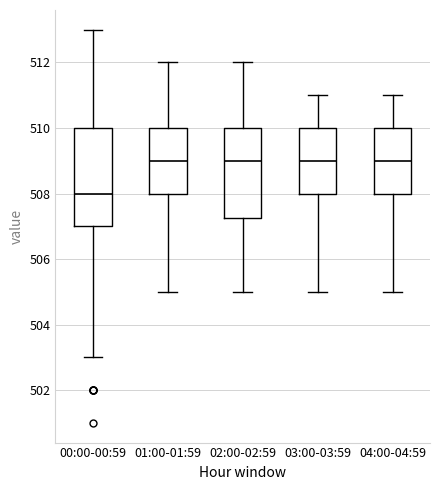

Which box is the tallest, from its lower edge to its upper edge?

00:00-00:59